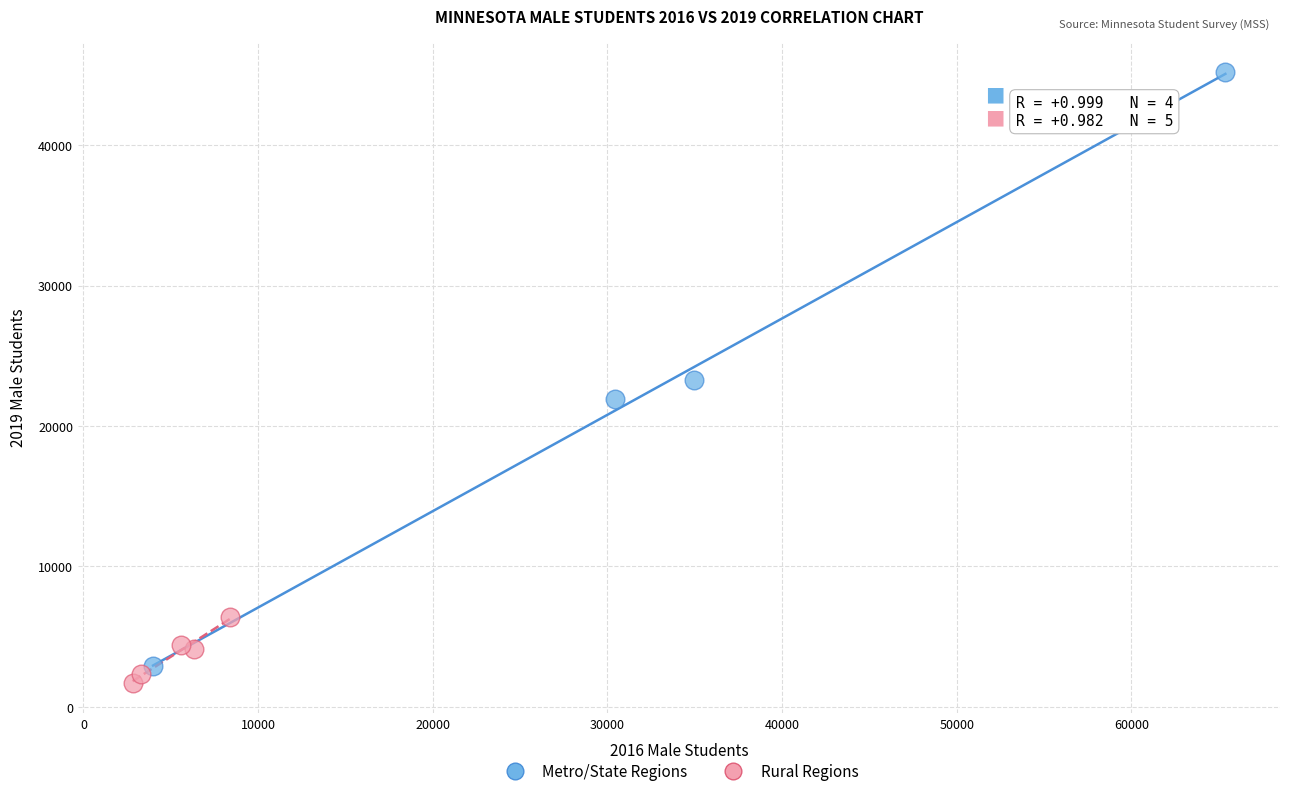

Which series has the widest spread of Y values?

Metro/State Regions